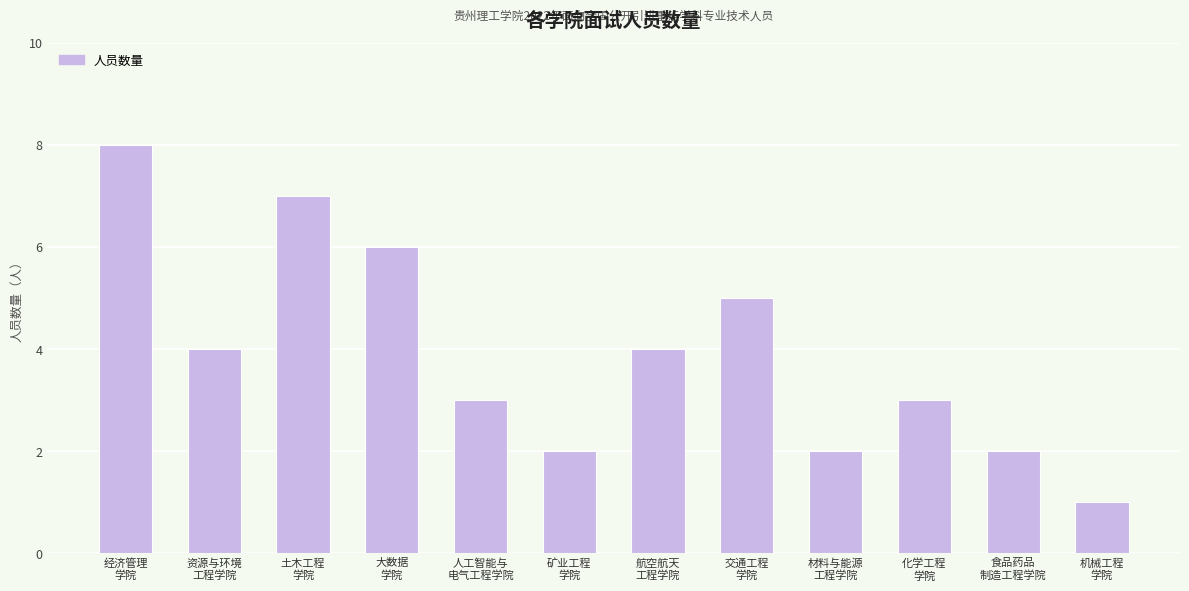

Reading left to right, transcribe all the data shown in this chart.

经济管理
学院=8	资源与环境
工程学院=4	土木工程
学院=7	大数据
学院=6	人工智能与
电气工程学院=3	矿业工程
学院=2	航空航天
工程学院=4	交通工程
学院=5	材料与能源
工程学院=2	化学工程
学院=3	食品药品
制造工程学院=2	机械工程
学院=1